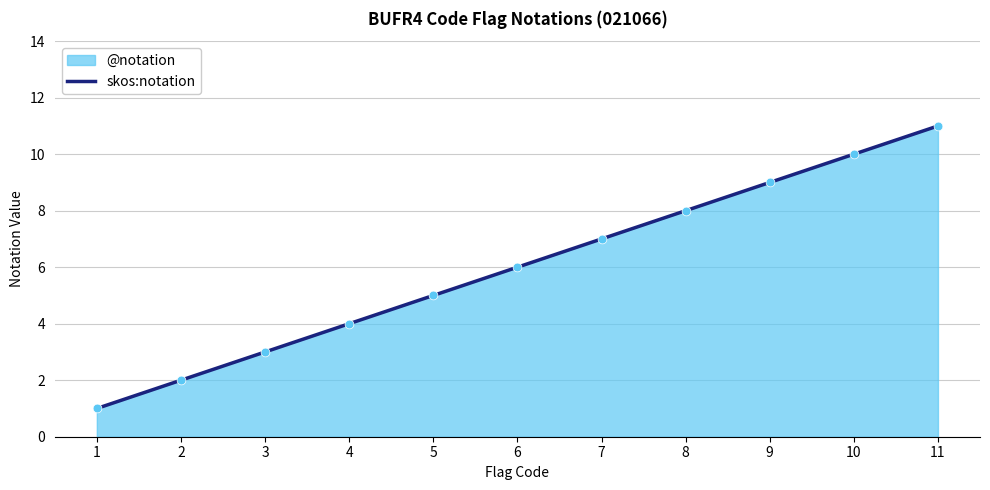

What is the change in value from 2 to 4?

+2